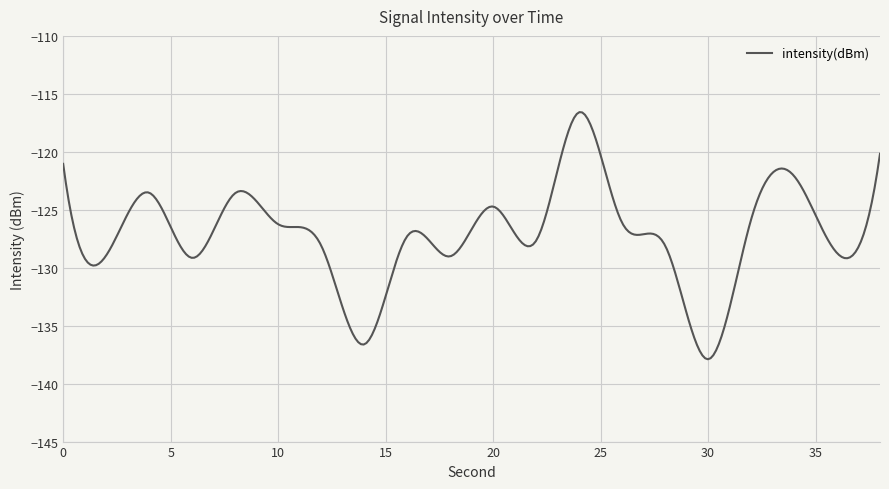

What is the greatest value displayed?

-116.6